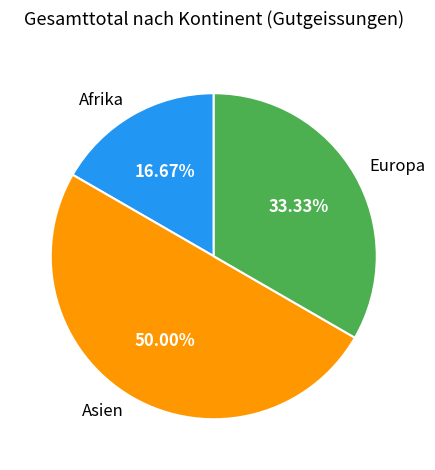

To the nearest percent, what is the difference between the largest and smallest slice percentages?

33%